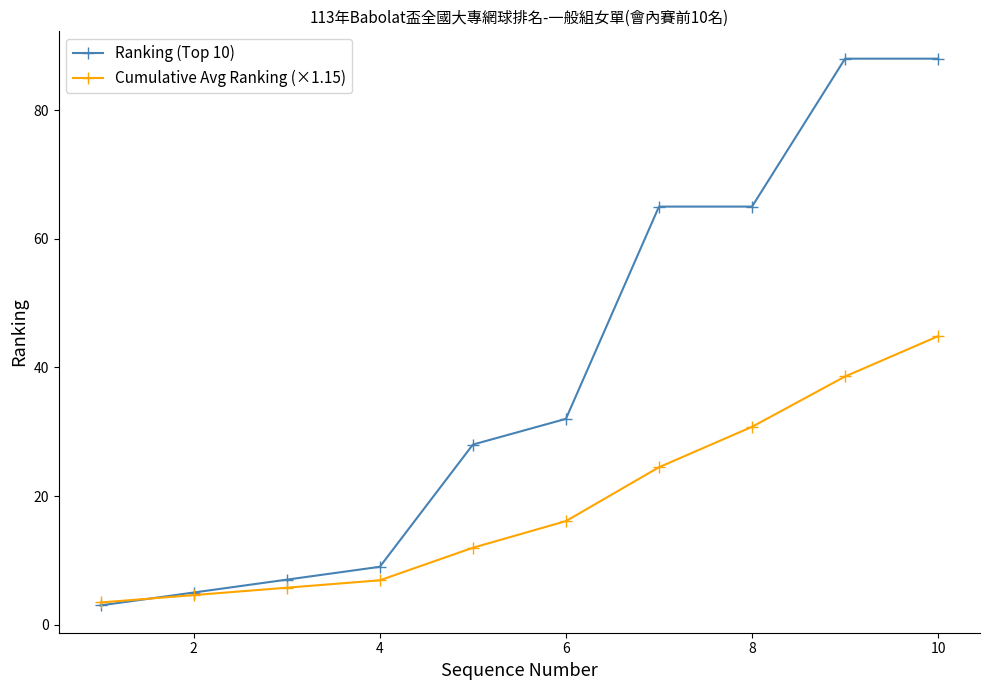

At how many categories does at least one series exceed 54?

4